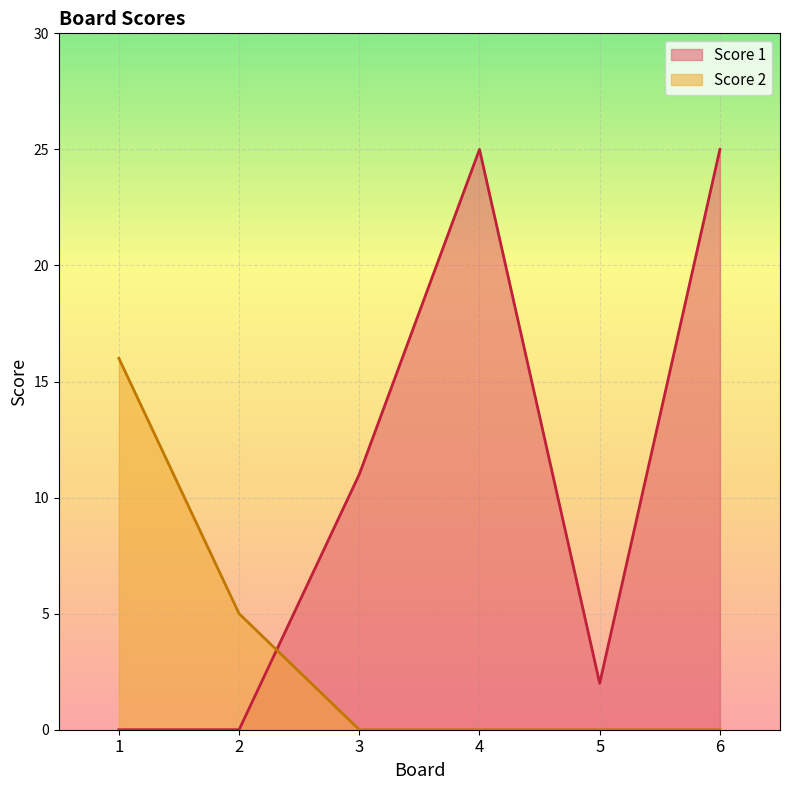

At which label does Score 2 reach its minimum?

3